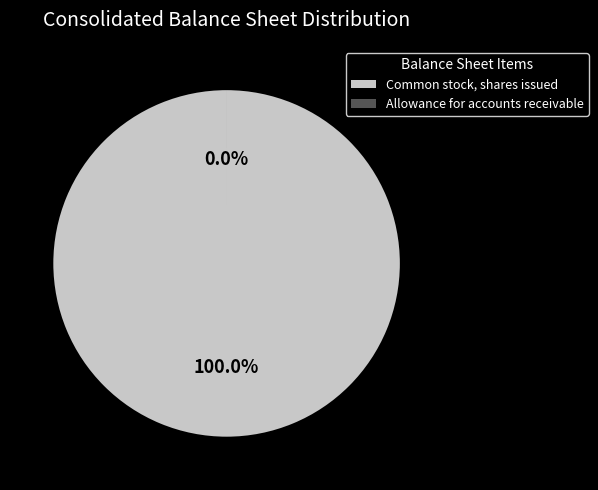

What percentage is the Common stock, shares issued slice, to the nearest percent?

100%